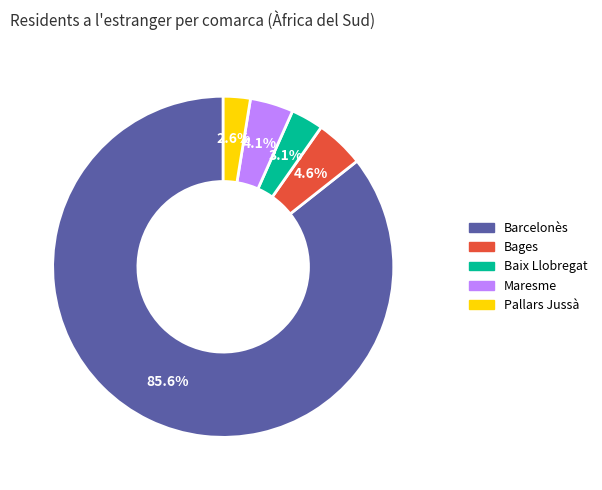

Between Pallars Jussà and Bages, which is larger?

Bages